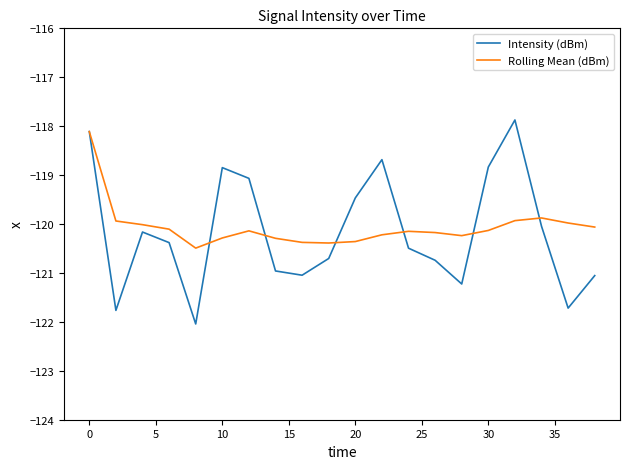

How many interior local valleys does the Intensity (dBm) series have?

5